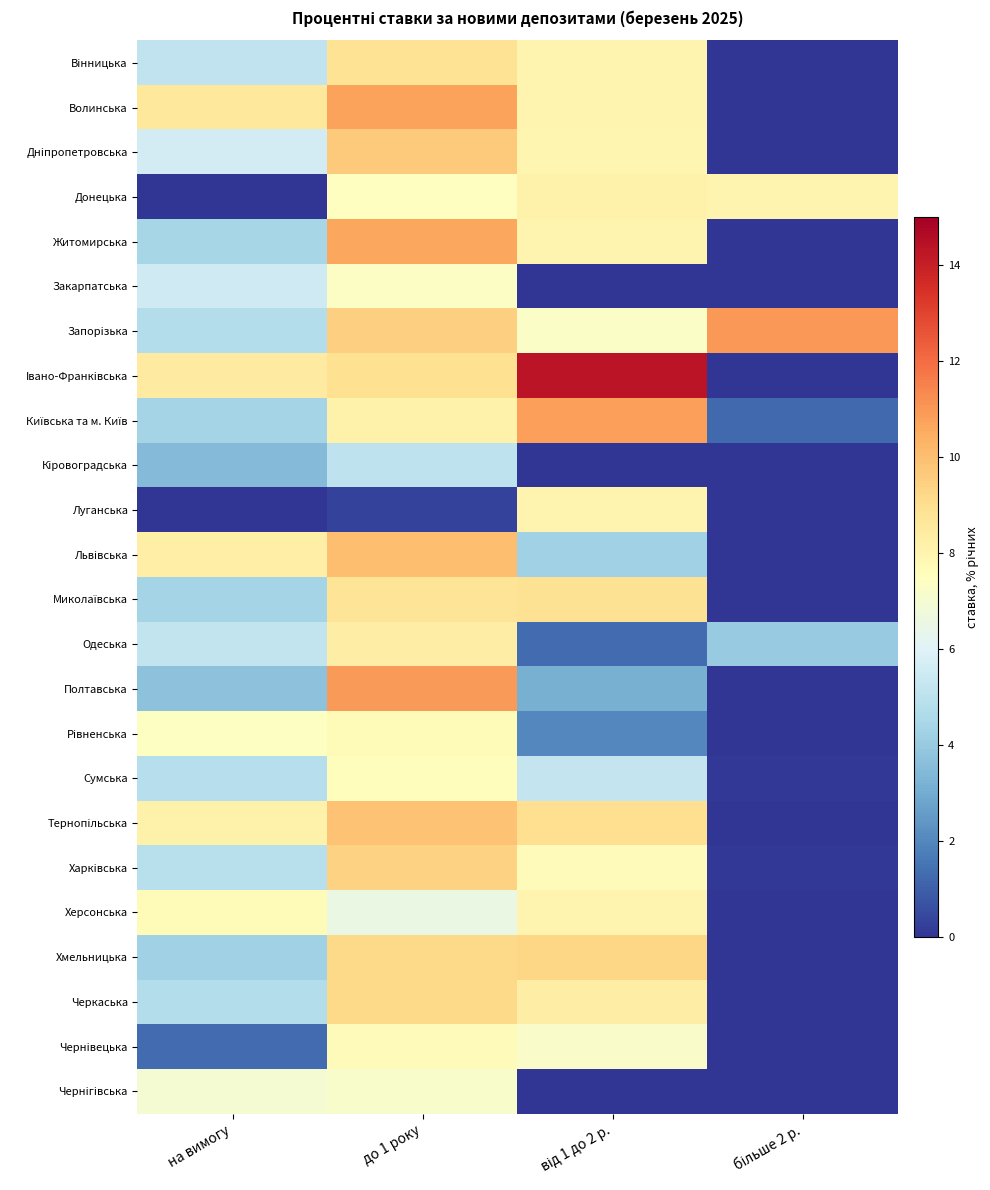

Rank the series at на вимогу from highest to lowest value.

Волинська, Iвано-Франкiвська, Львiвська, Тернопiльська, Херсонська, Рiвненська, Чернiгiвська, Днiпропетровська, Закарпатська, Одеська, Вiнницька, Харкiвська, Сумська, Черкаська, Запорiзька, Житомирська, Миколаївська, Київська та м. Київ, Хмельницька, Полтавська, Кiровоградська, Чернiвецька, Донецька, Луганська